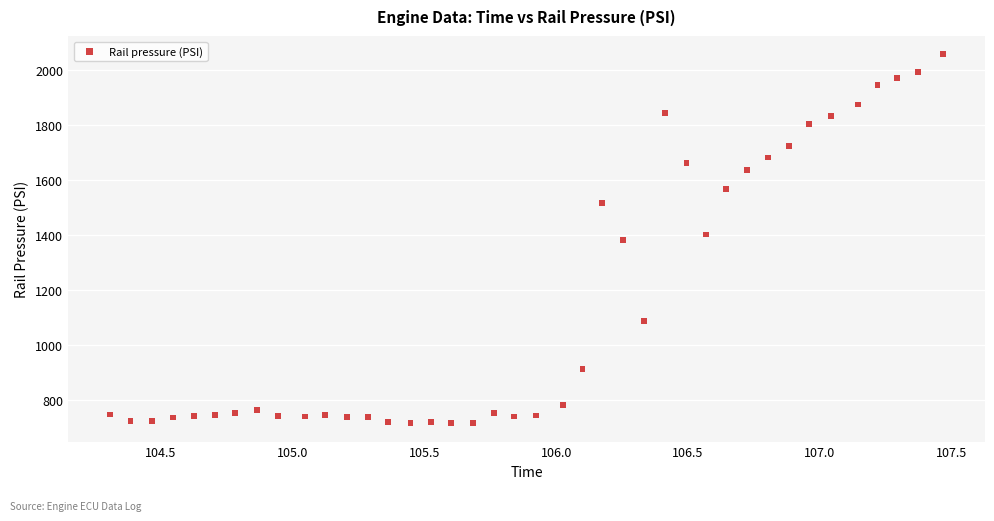

What is the range of Y values (max minus min)?

1340.1